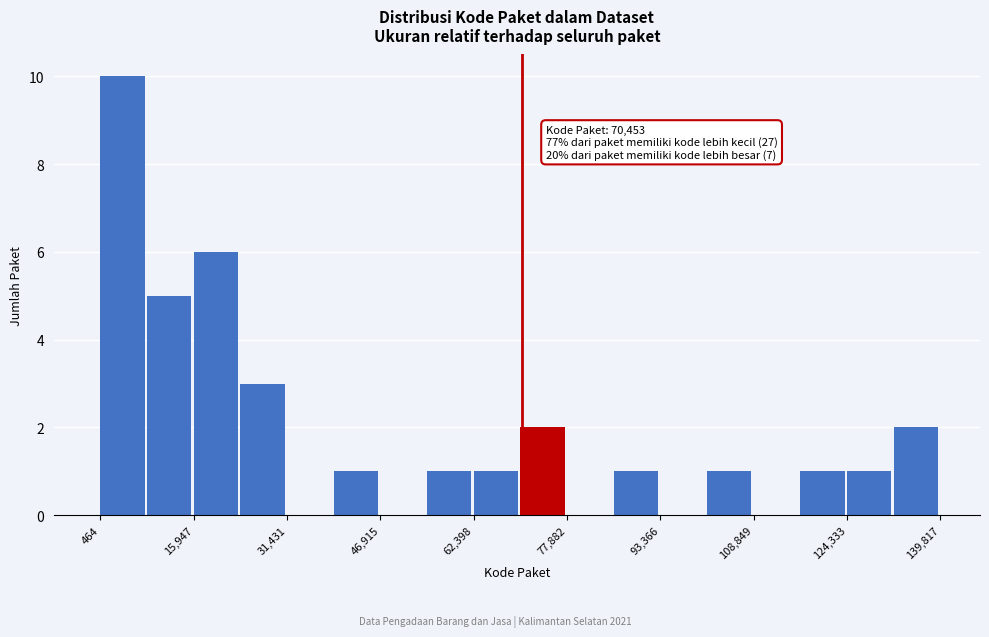

Around what value on the x-axis is the tallest bar? Give the approximate position of its centre, as read against the axis.

4000